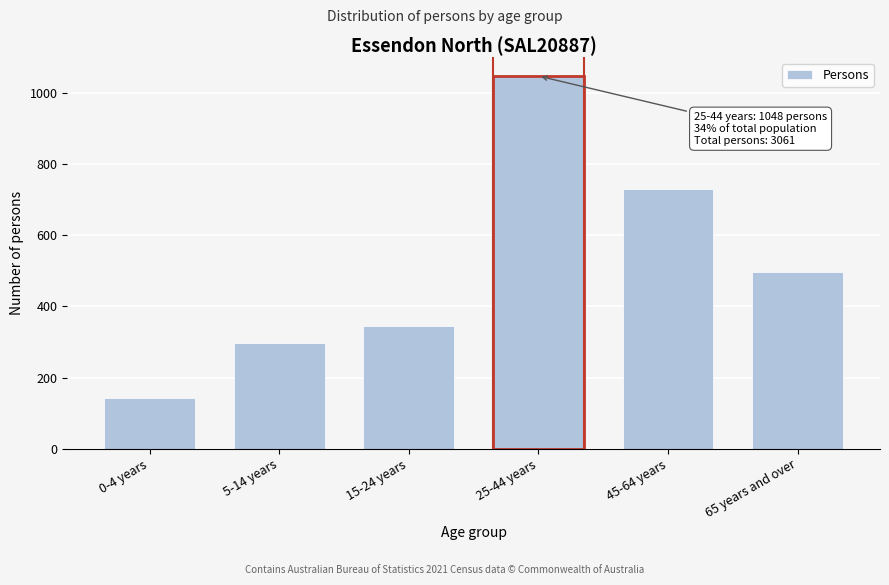

Reading left to right, transcribe all the data shown in this chart.

143	296	346	1048	731	497